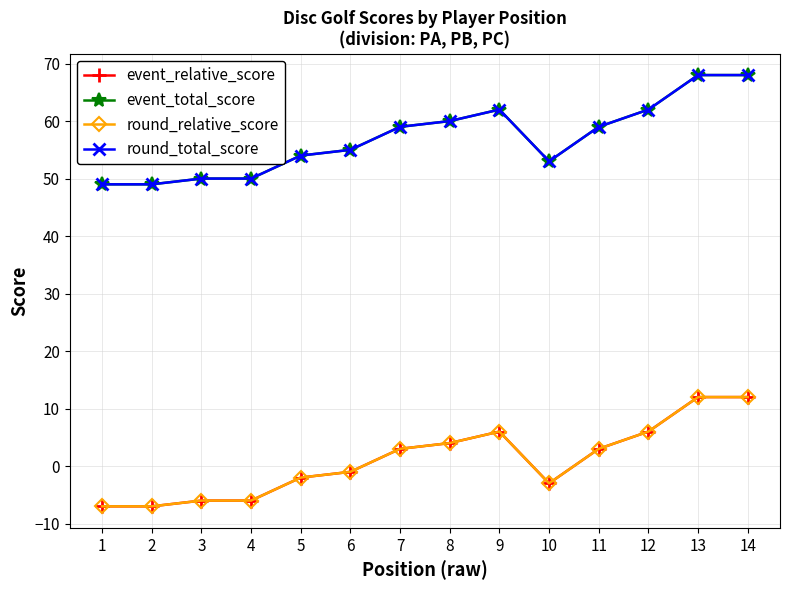

What is the greatest value displayed?

68